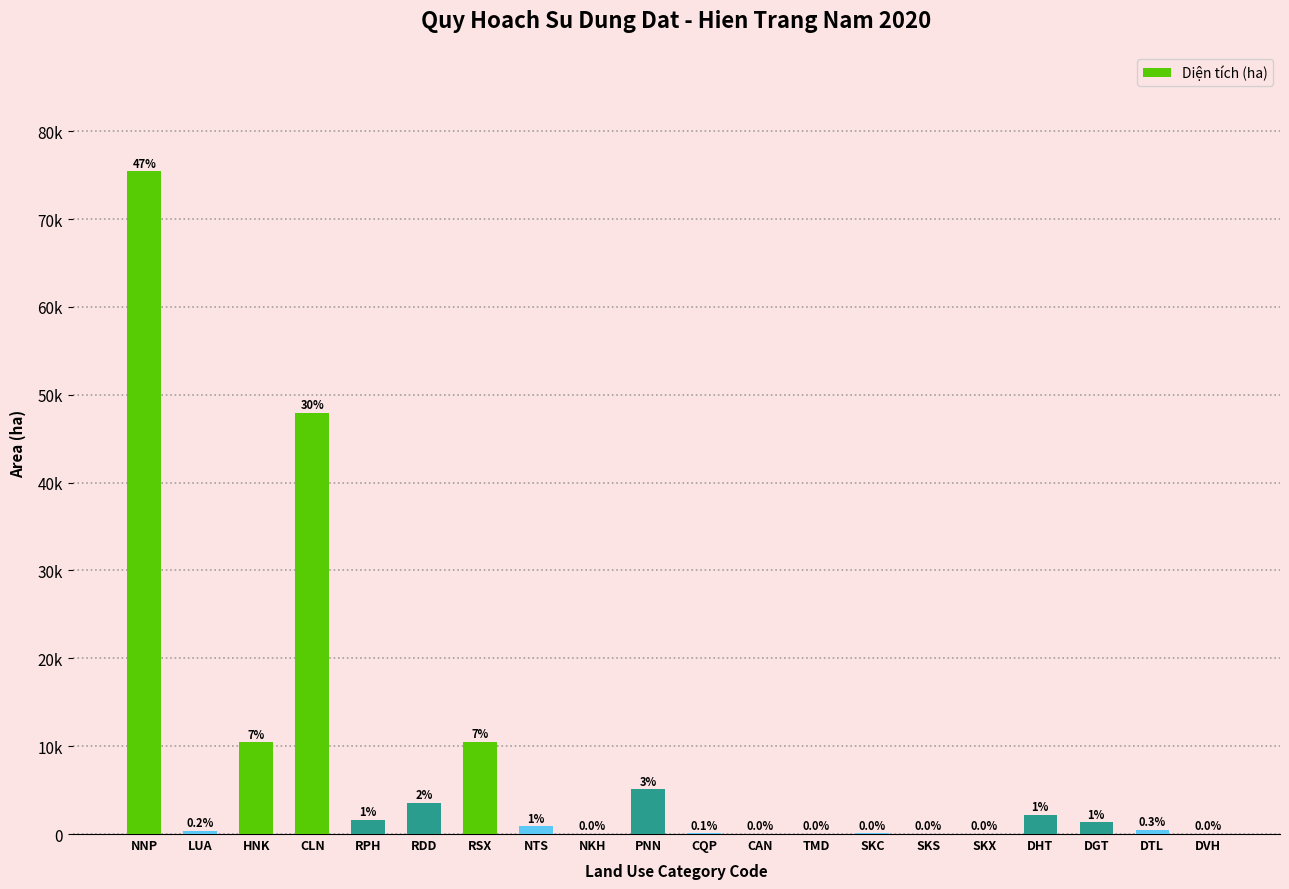

Are the bars horizontal?

No